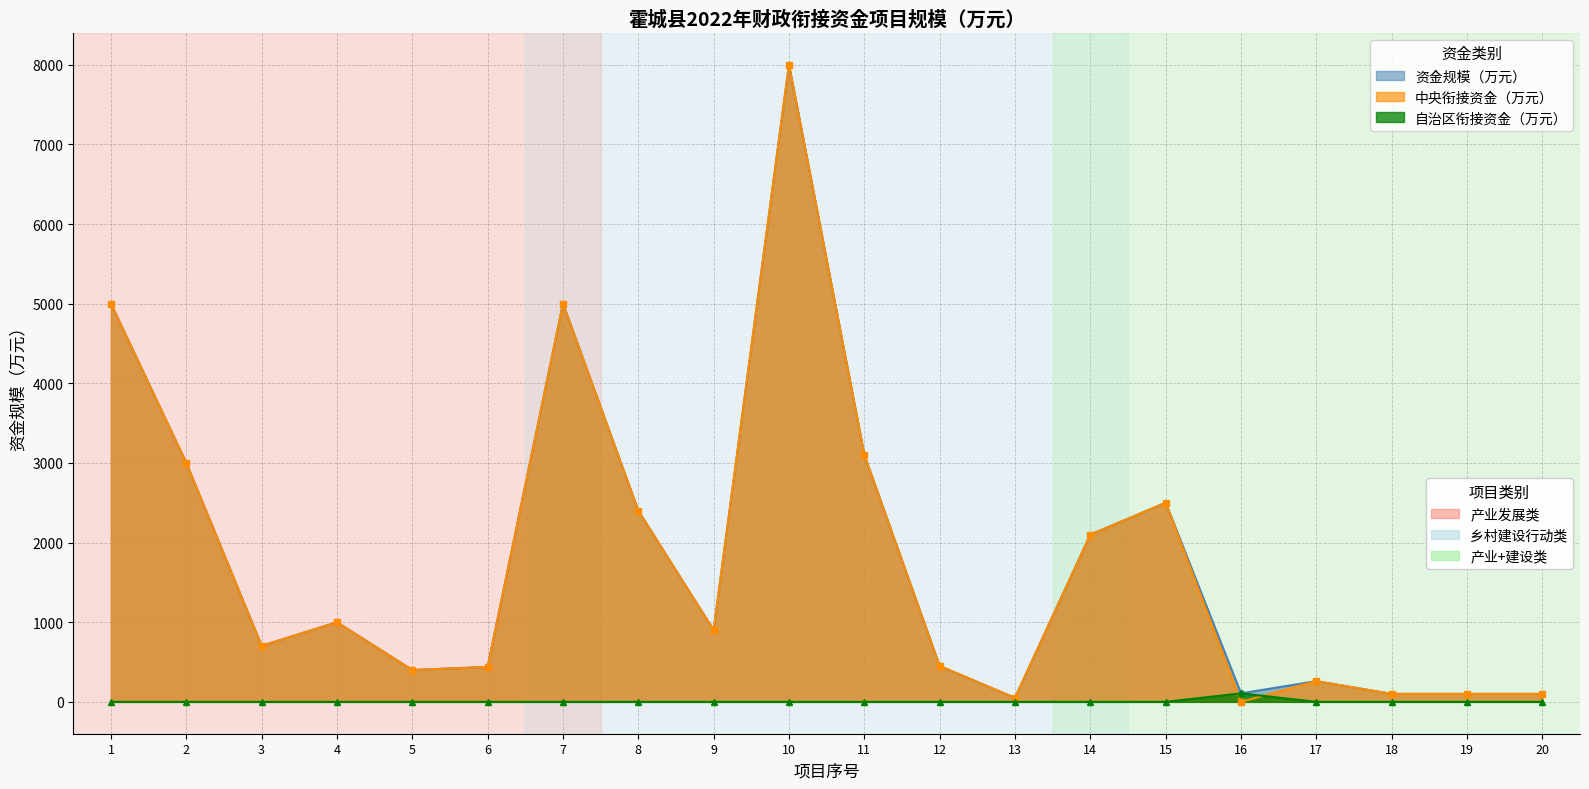

True or false: 资金规模（万元） has a value of 5000 at 1.

True